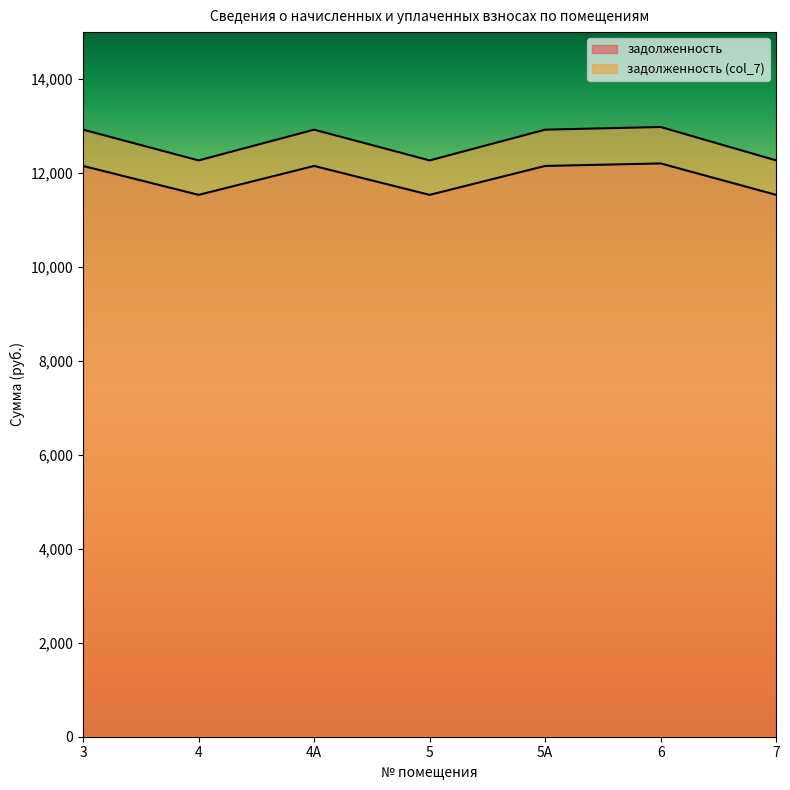

Which category has the highest value in the задолженность series?

6